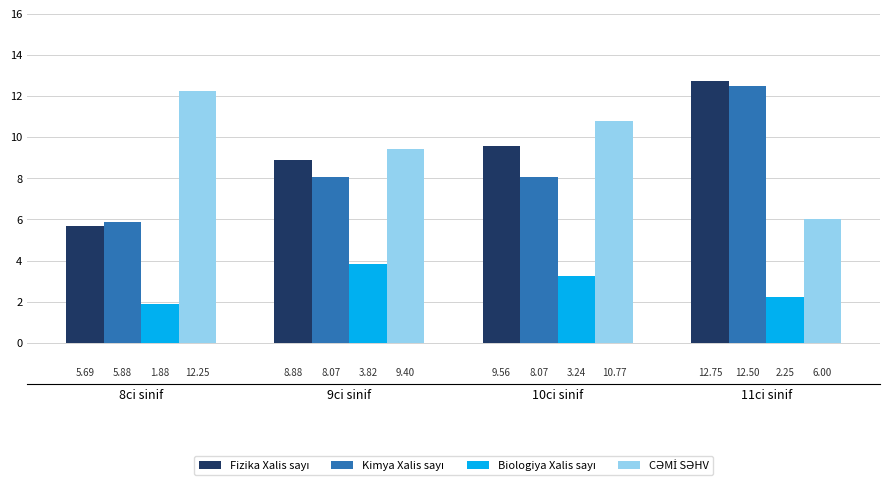

At which category does the chart reach its peak across all series?

11ci sinif